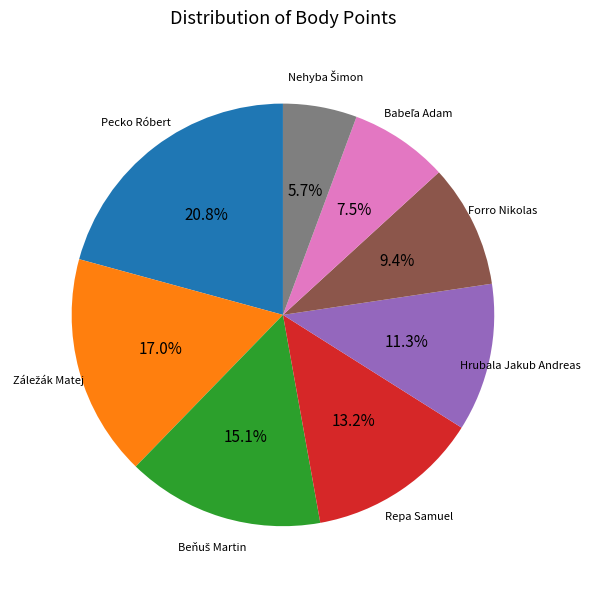

Count the number of slices in the pie.

8